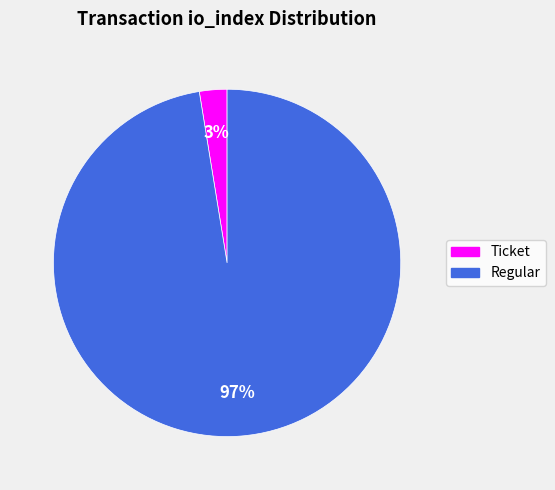

Count the number of slices in the pie.

2